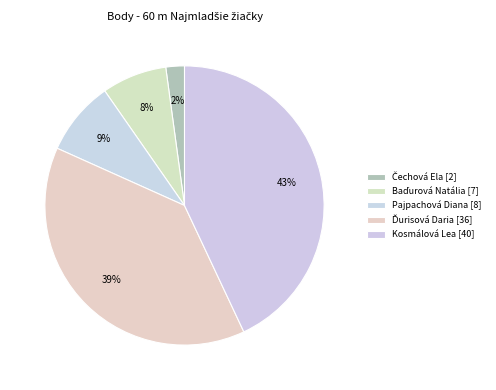

Count the number of slices in the pie.

5